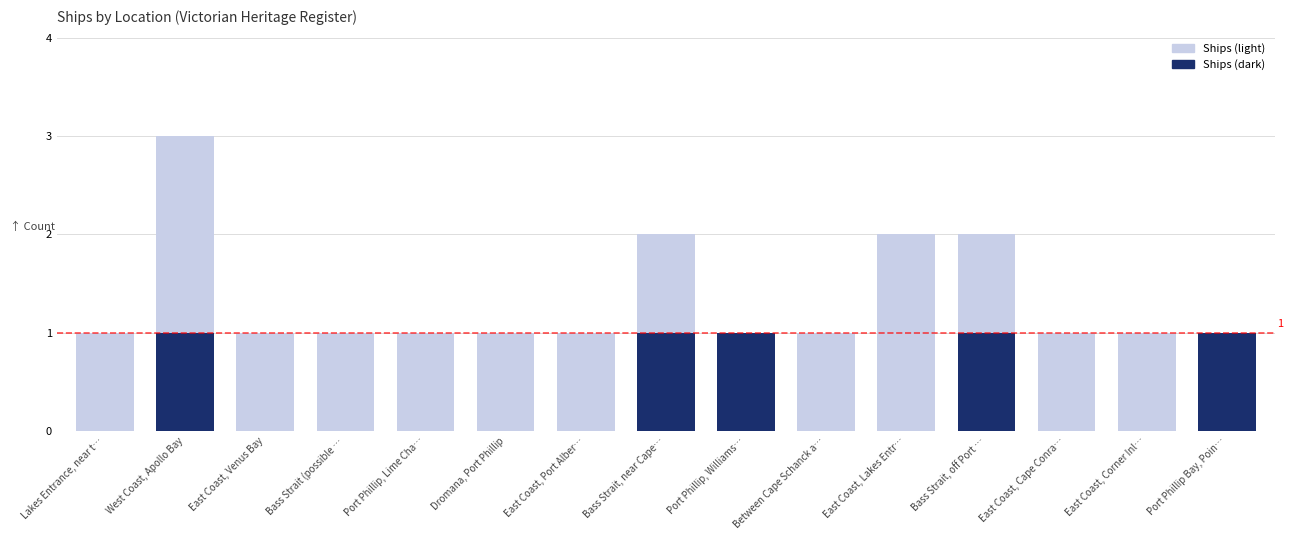

Between East Coast, Venus Bay and Port Phillip Bay, Poin…, which is larger?

East Coast, Venus Bay